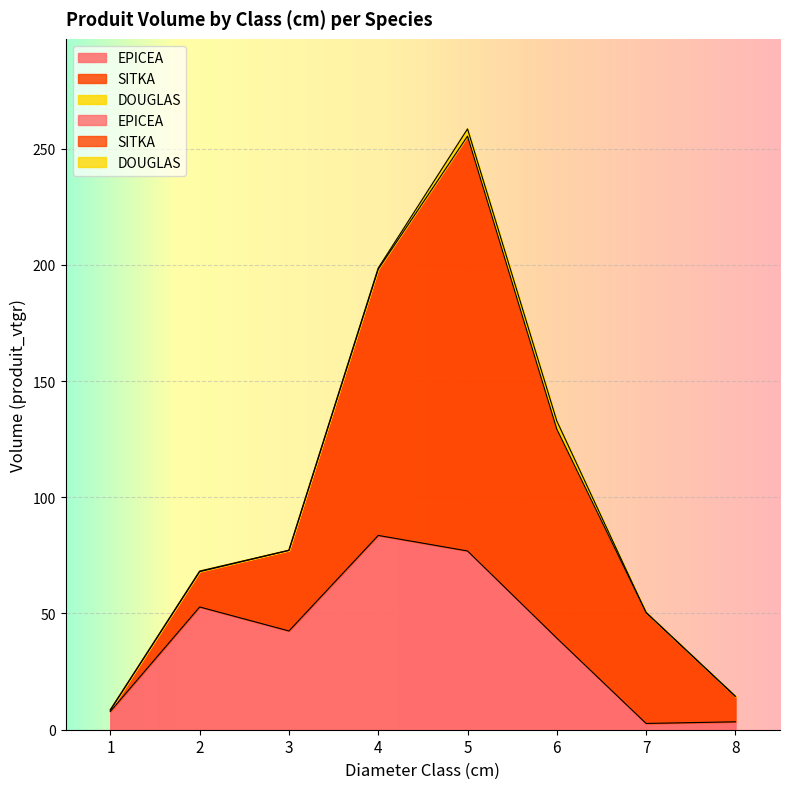

Reading left to right, list all the values displayed in this chart.

EPICEA: 7.9	52.8	42.5	83.6	76.9	39.4	2.7	3.4
SITKA: 0.6	15.2	34.7	114.5	178.4	89.9	47.7	11.0
DOUGLAS: 0.0	0.2	0.0	0.5	3.1	3.5	0.0	0.0